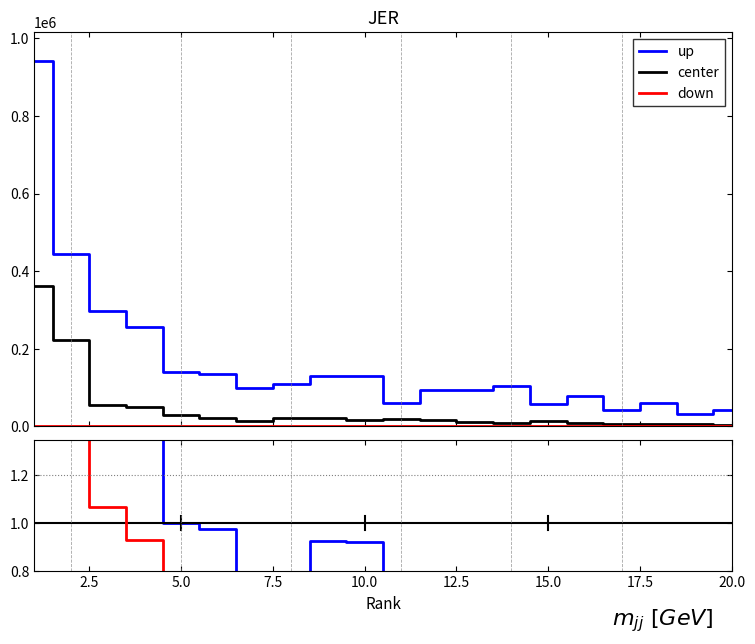

How many categories are shown in the chart?

20